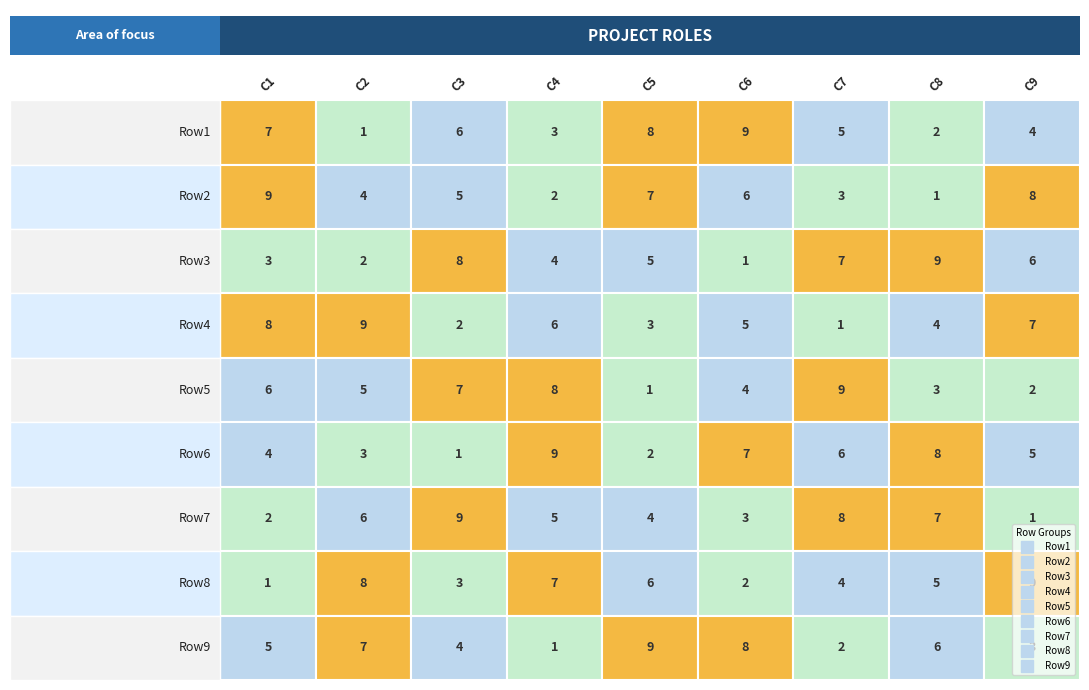

Which series changed the most between 0 and 5?

Row2